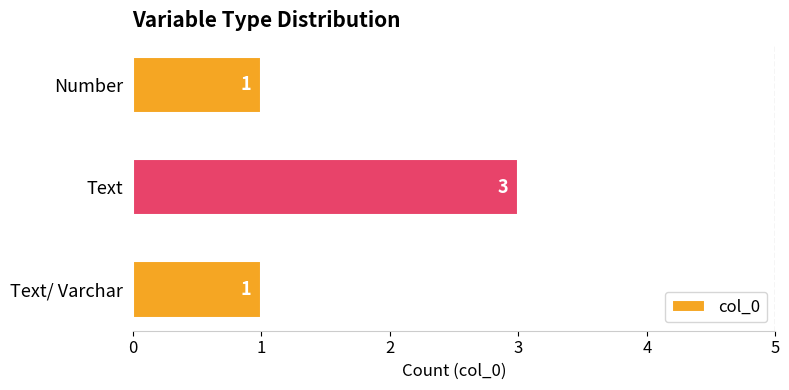

Reading bottom to top, list all the values displayed in this chart.

Text/ Varchar=1	Text=3	Number=1